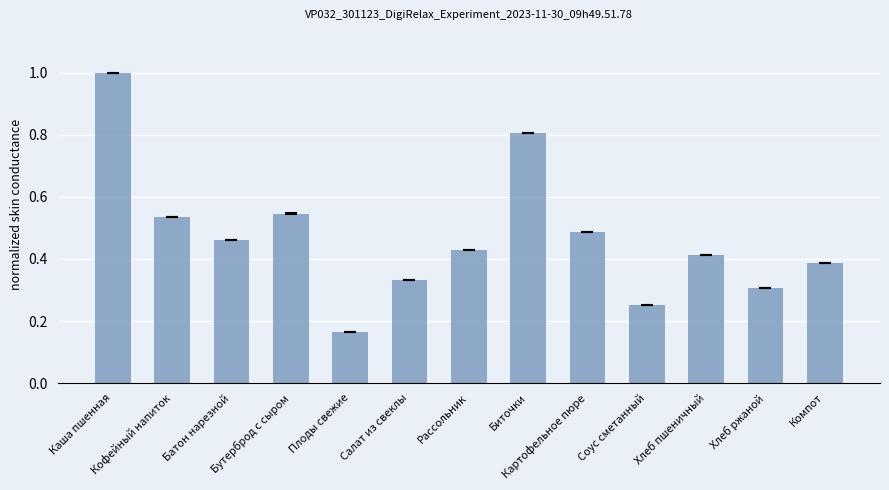

What position from the left is Салат из свеклы?

6